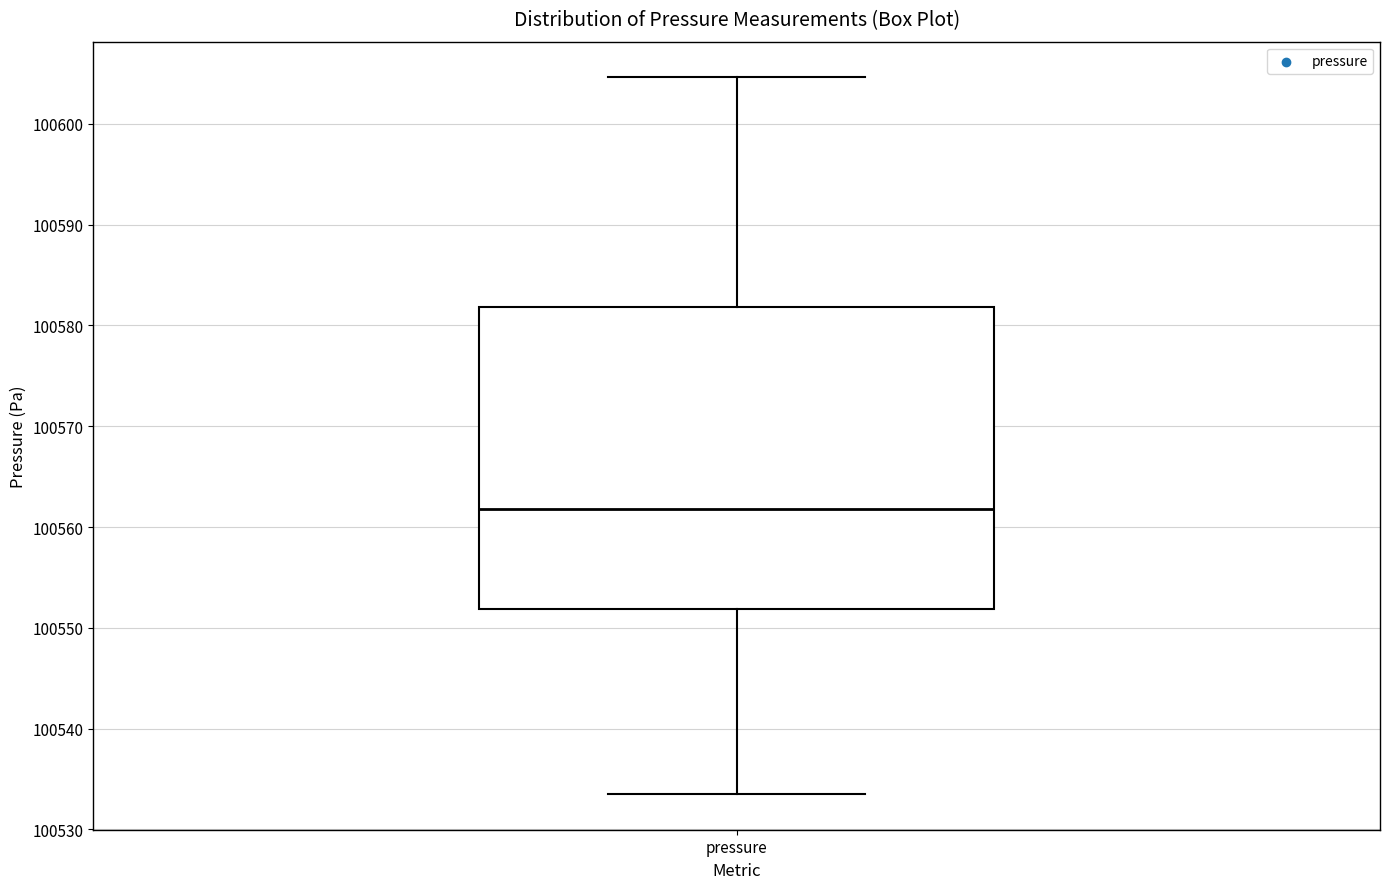

Transcribe this box plot: give where the median line is, the range the box spans, and where the two whiskers end, as read against the y-axis. The values are not printed on the chart, so give them approximately, as read against the axis.

median 100562, box 100552 to 100582, whiskers 100534 to 100605